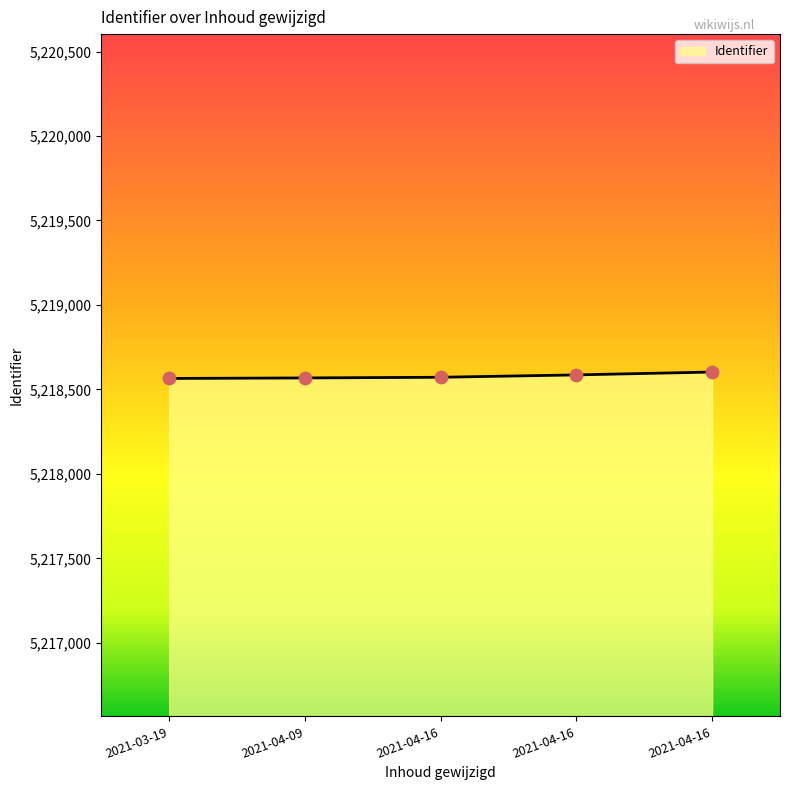

Is this an area chart (filled region under the line)?

Yes